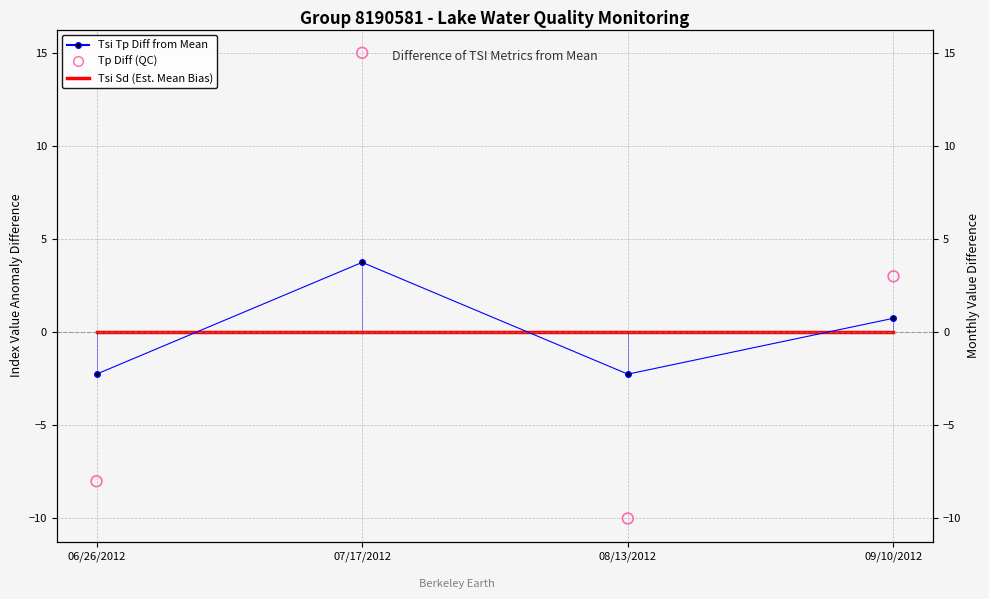

Which series reaches the minimum Y coordinate?

Tp Diff (QC)